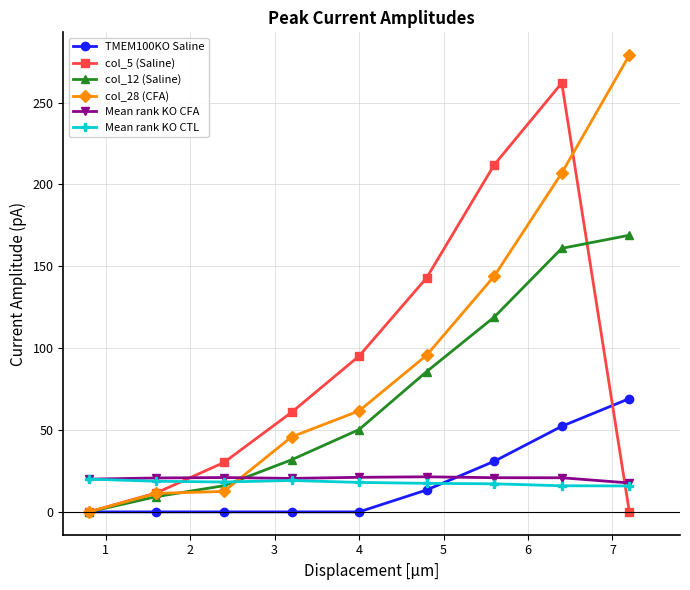

What is the maximum value for col_28 (CFA)?

279.0